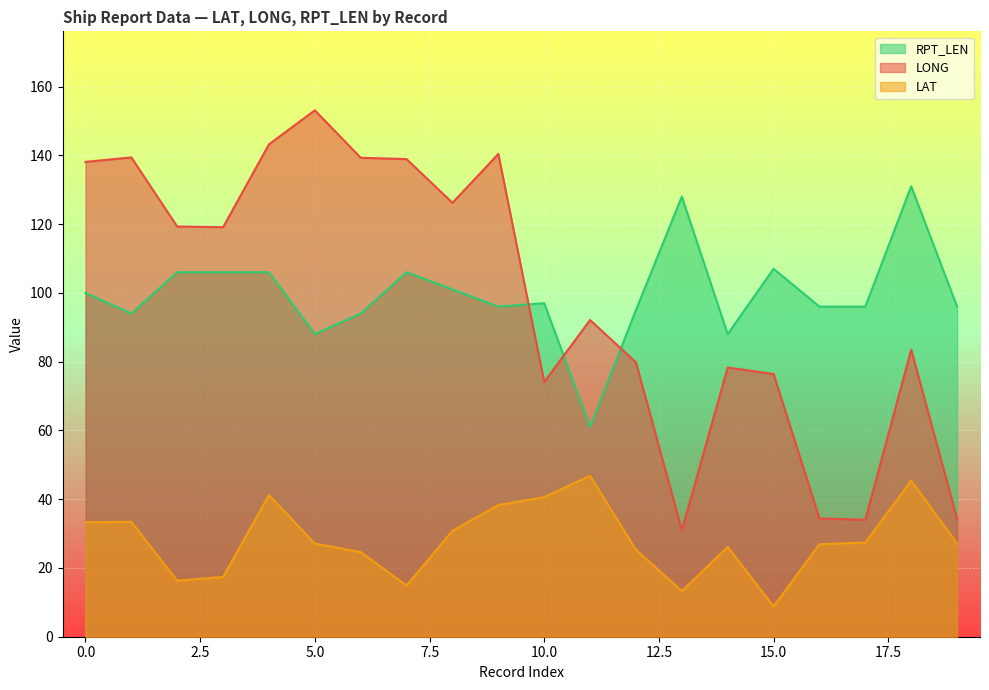

Rank the series by their maximum value, from lowest to highest.

LAT, RPT_LEN, LONG